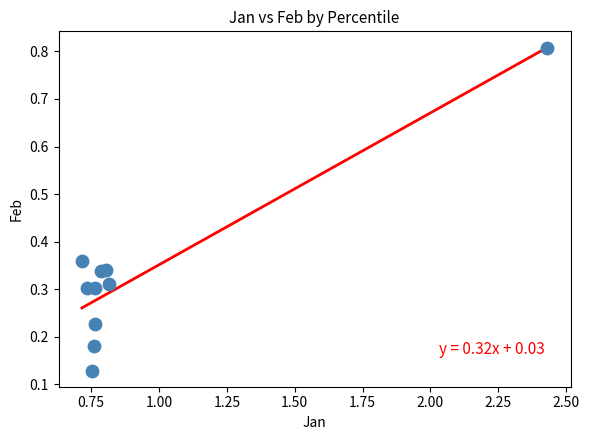

What is the range of Y values (max minus min)?

0.7